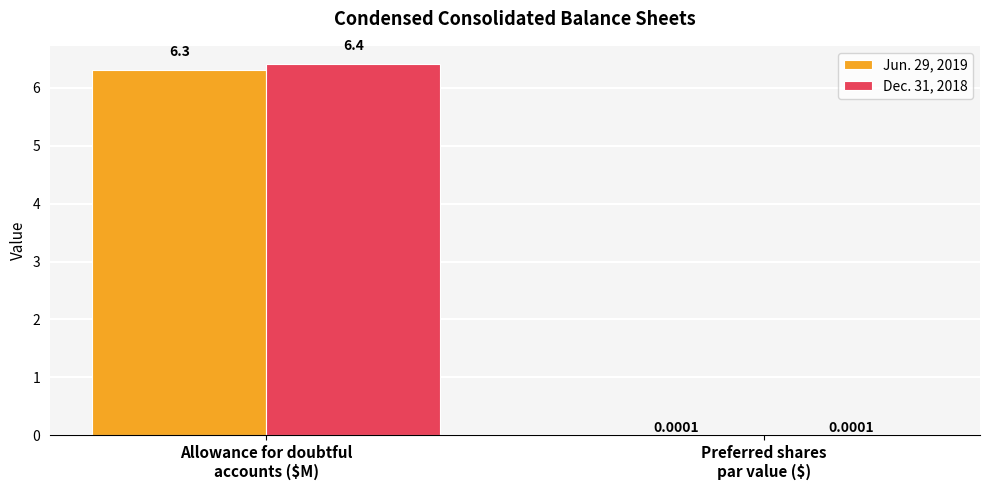

At which label does Dec. 31, 2018 first exceed 6?

Allowance for doubtful
accounts ($M)